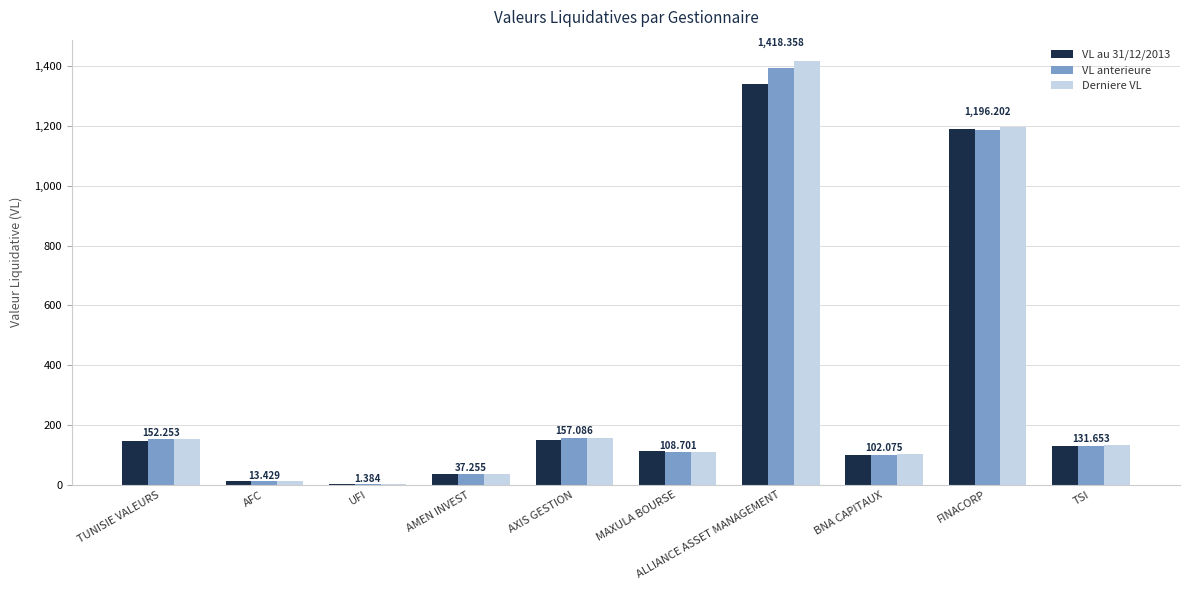

At which category is the sum across all series the highest?

ALLIANCE ASSET MANAGEMENT